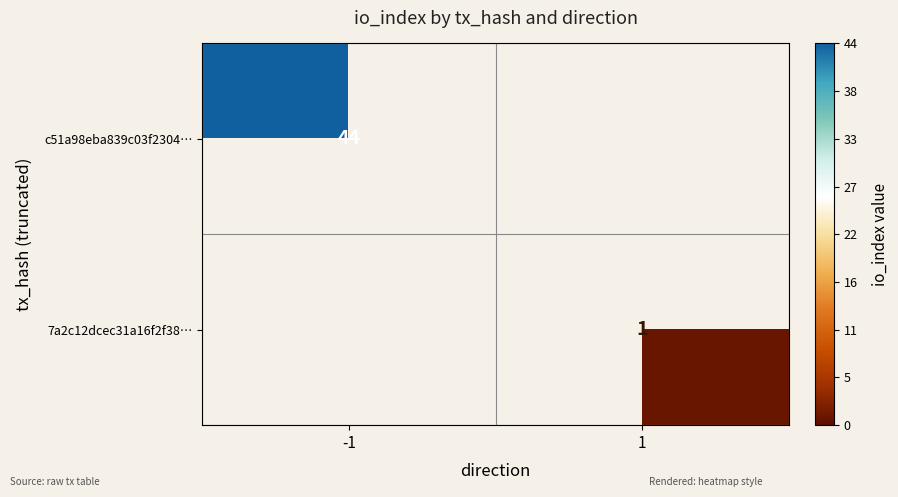

The c51a98eba839c03f2304… series shows 44 at -1. True or false?

True